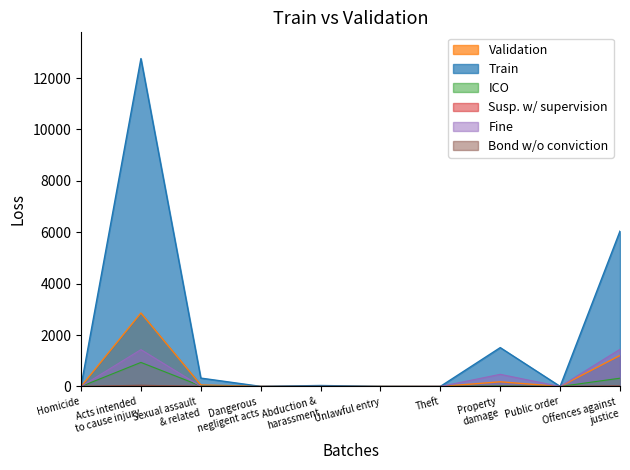

Between Acts intended
to cause injury and Public order, which series saw the biggest shift?

Train